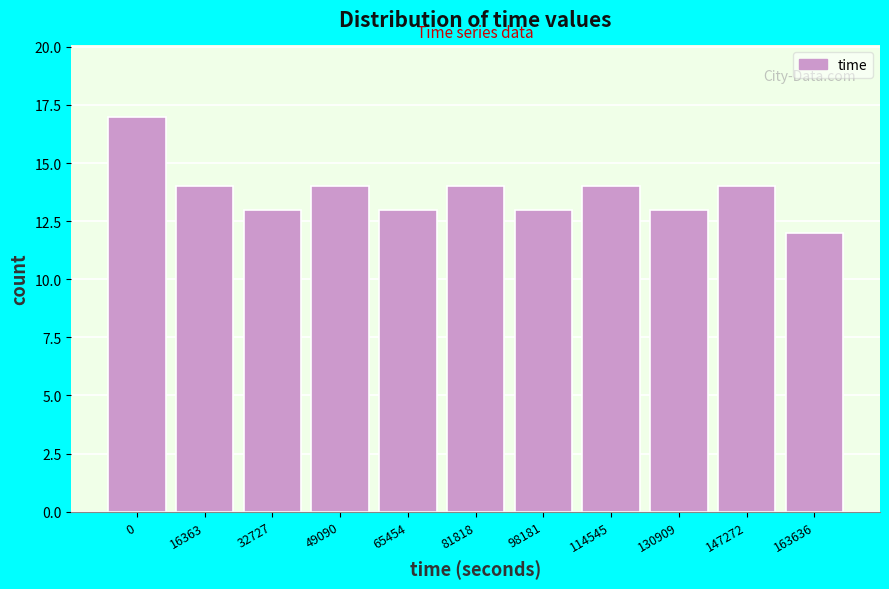

Reading left to right, extract all data points from this chart.

17	14	13	14	13	14	13	14	13	14	12